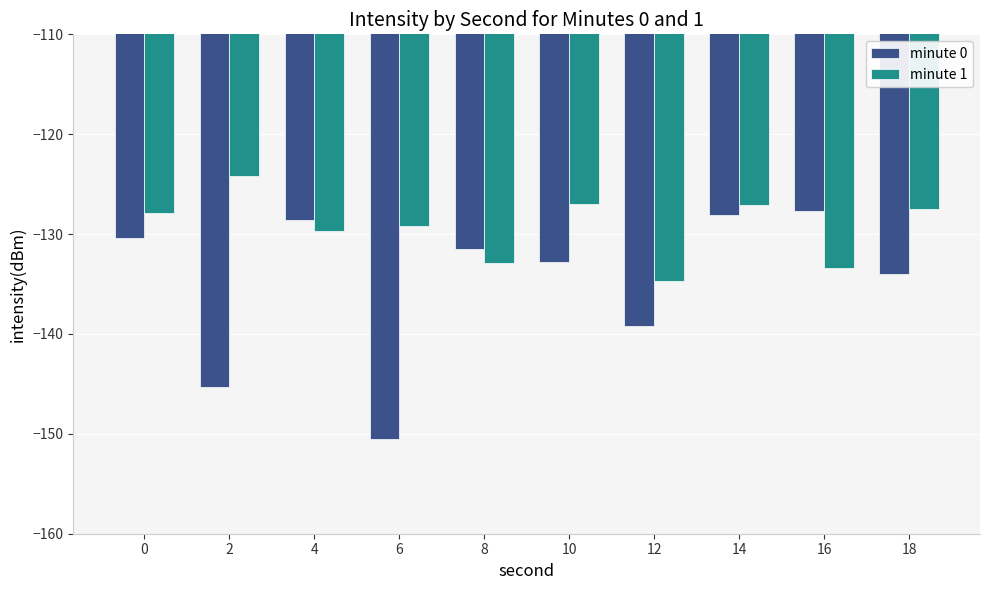

Which series has the largest total across all categories?

minute 1